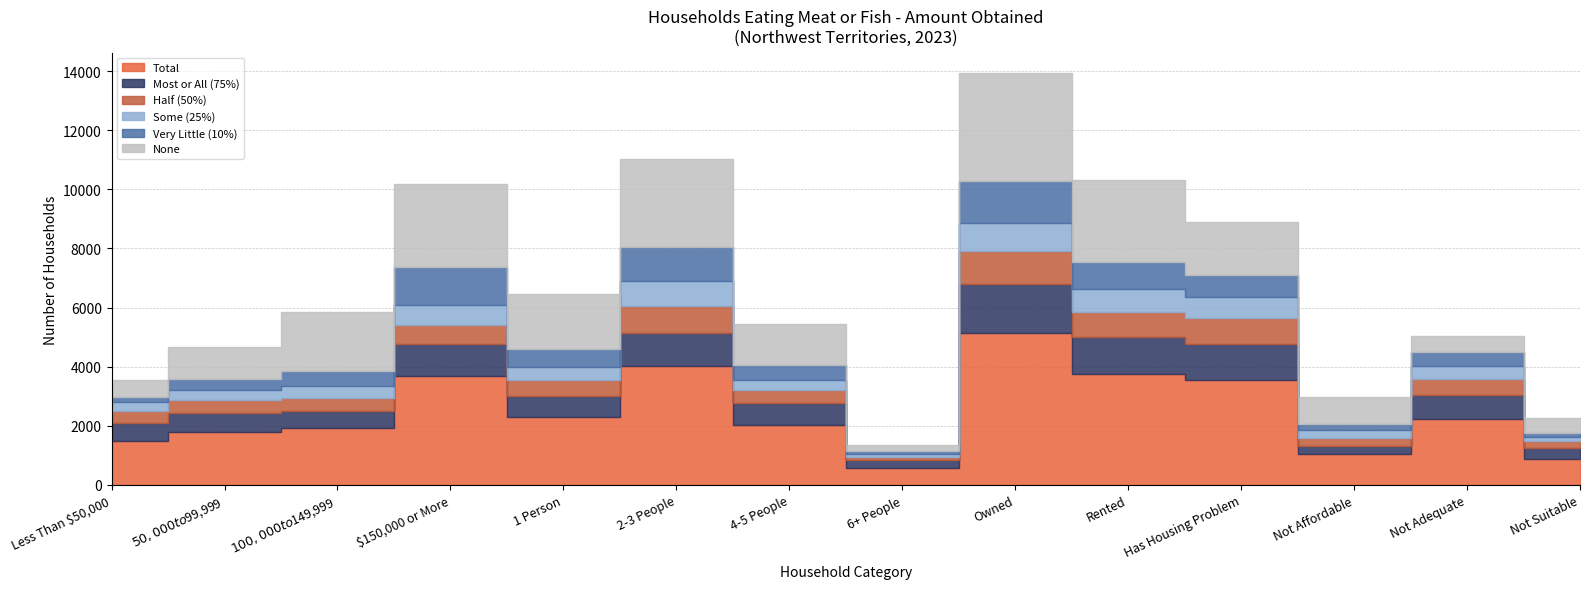

Reading right to left, list all the values displayed in this chart.

Total: 886.8	2242.0	1031.8	3543.5	3767.6	5142.4	569.8	2024.7	4021.8	2293.9	3692.4	1932.8	1799.4	1485.5
Most or All (75%): 375.8	812.0	277.2	1228.1	1222.7	1641.7	285.0	761.1	1111.5	706.8	1063.3	552.2	644.1	604.7
Half (50%): 216.1	540.5	262.9	866.4	853.6	1123.5	94.2	421.9	903.1	557.9	665.4	447.0	445.4	419.3
Some (25%): 131.5	437.2	277.5	732.8	780.5	938.6	83.4	342.9	851.3	441.5	667.8	430.2	321.3	299.8
Very Little (10%): 163.3	452.2	214.2	716.2	909.0	1437.3	107.2	498.8	1154.5	585.8	1295.8	501.5	388.6	160.3
None: 477.4	555.7	927.0	1810.3	2797.7	3640.2	201.5	1391.5	2978.5	1866.3	2806.6	1993.9	1055.1	582.2